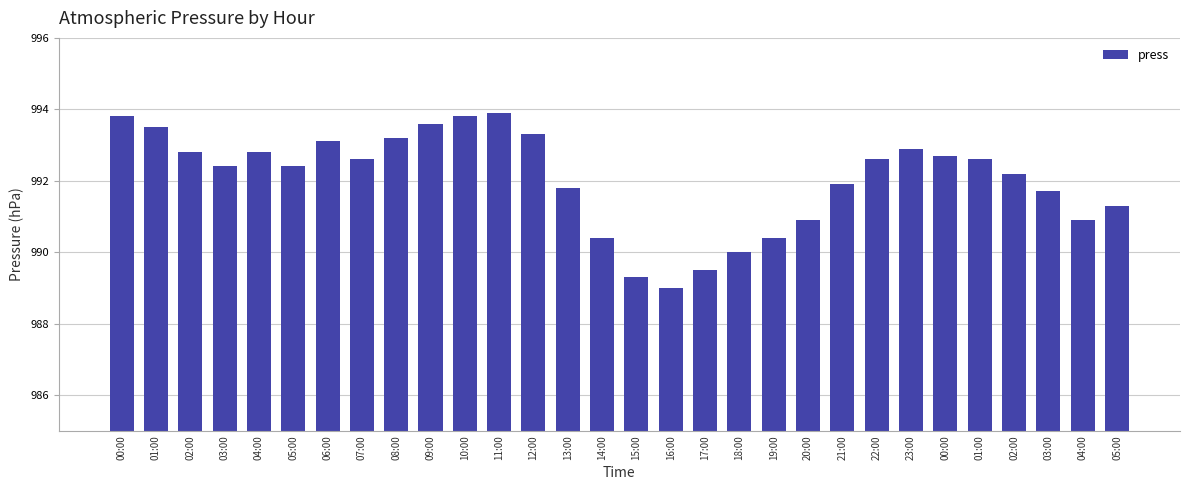

How many bars are there in total?

30